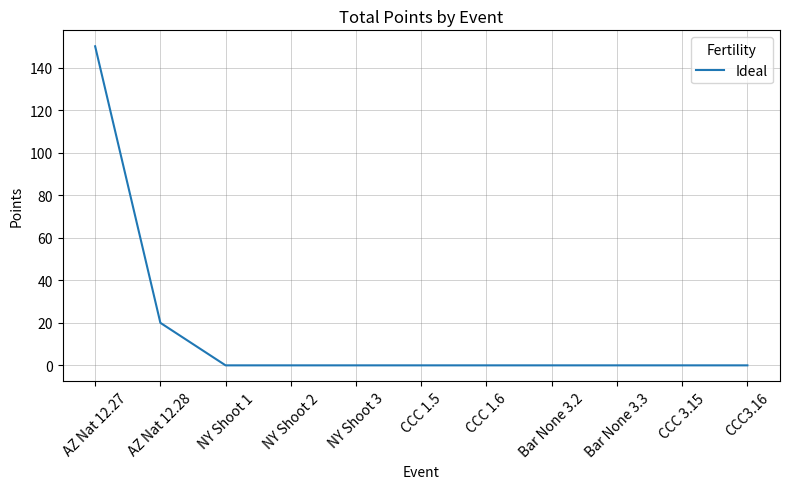

What position from the left is CCC 1.5?

6